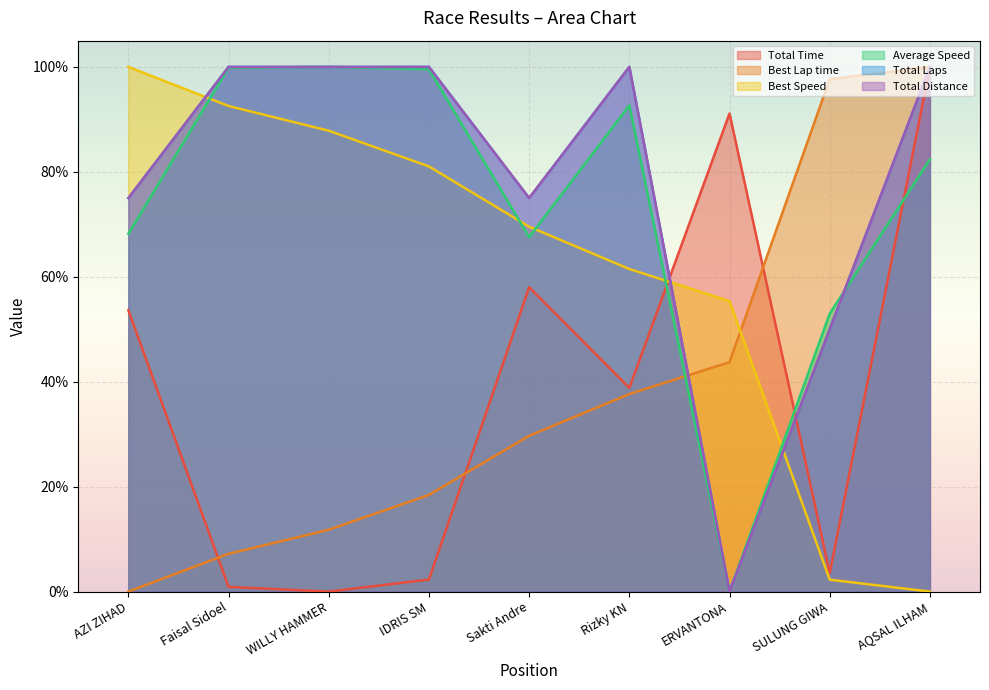

What is the approximate value of Total Distance at SULUNG GIWA?

0.5